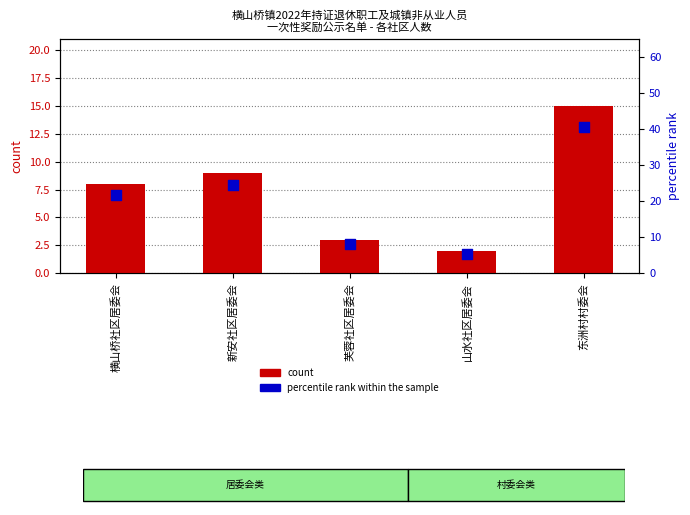

What is the total value across all series at 东洲村村委会?

55.5